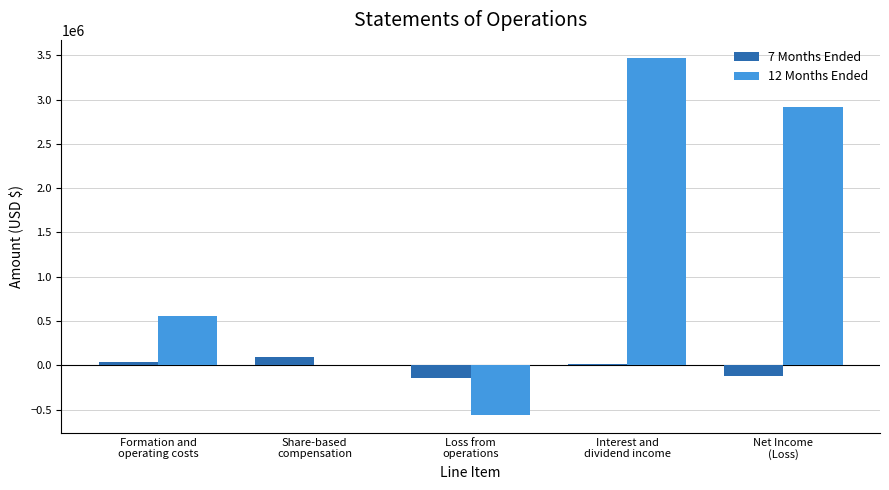

Which series has the largest total across all categories?

12 Months Ended